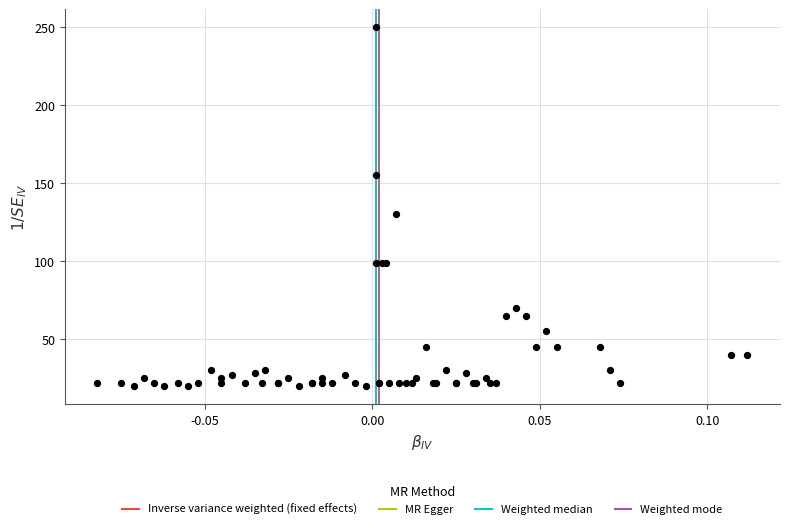

What Y value in the scatter plot is closest to 135?

130